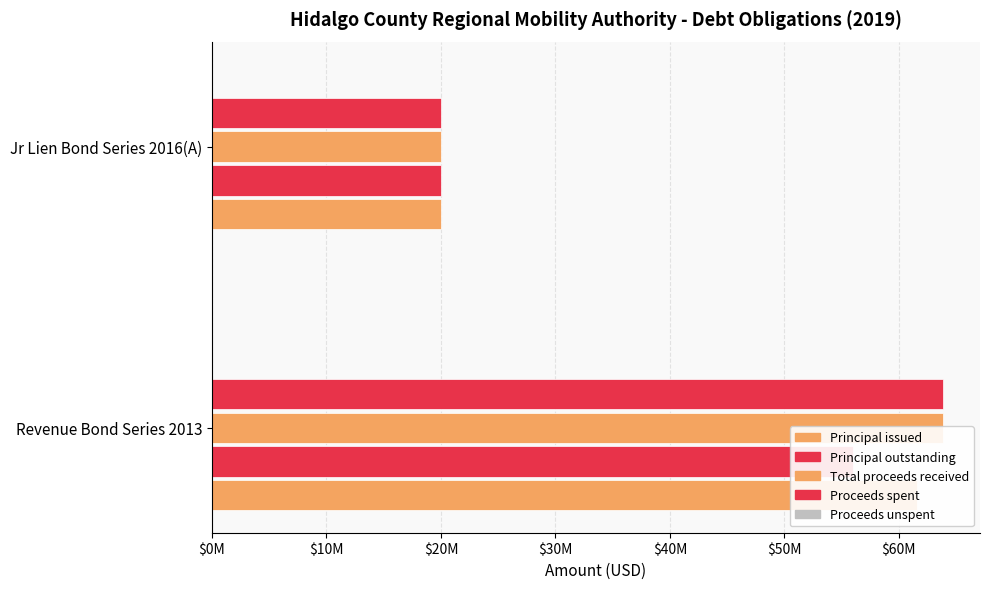

Are the bars horizontal?

Yes